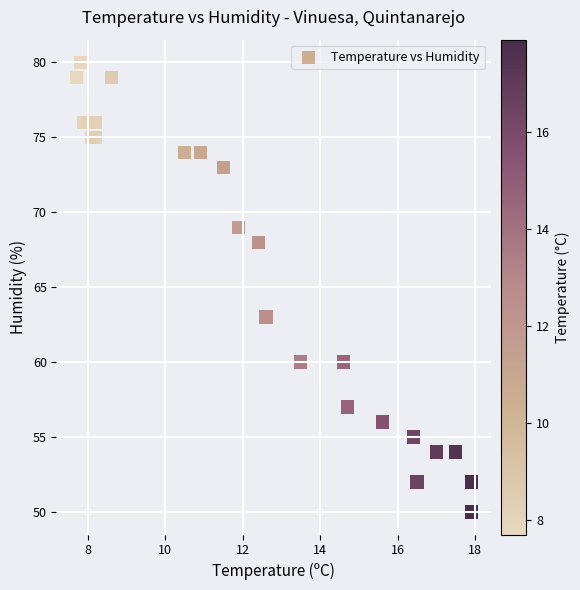

What Y value in the scatter plot is closest to 65?

63